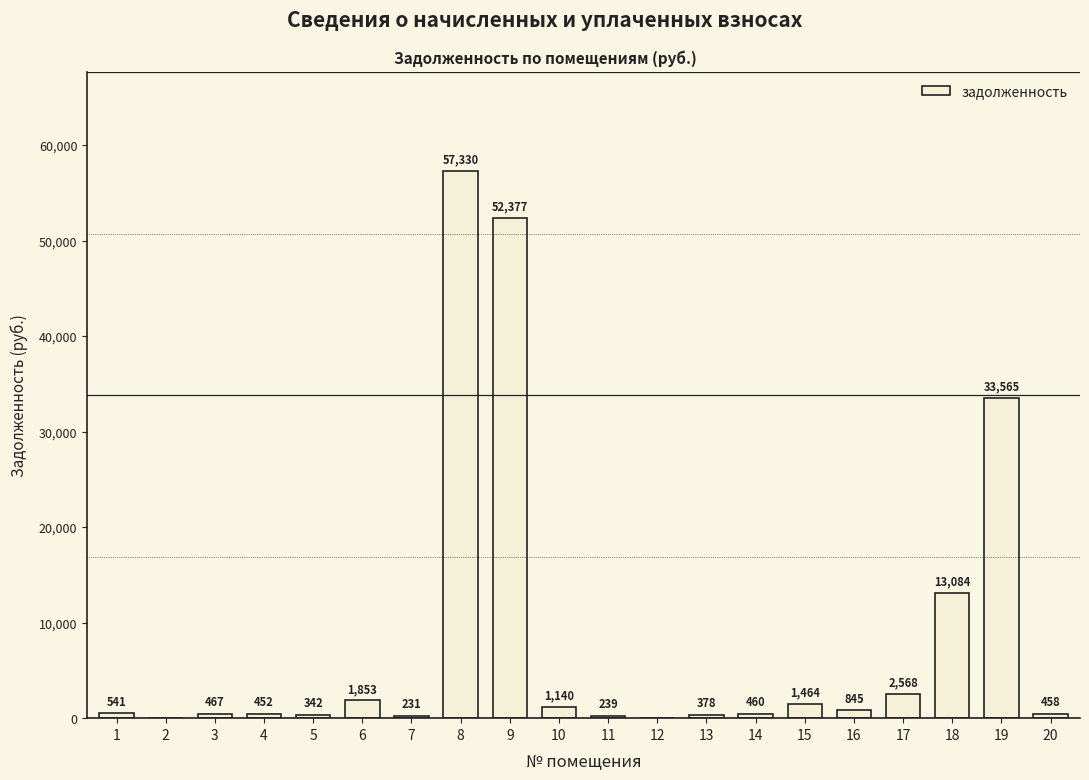

Which has a higher value, 16 or 2?

16